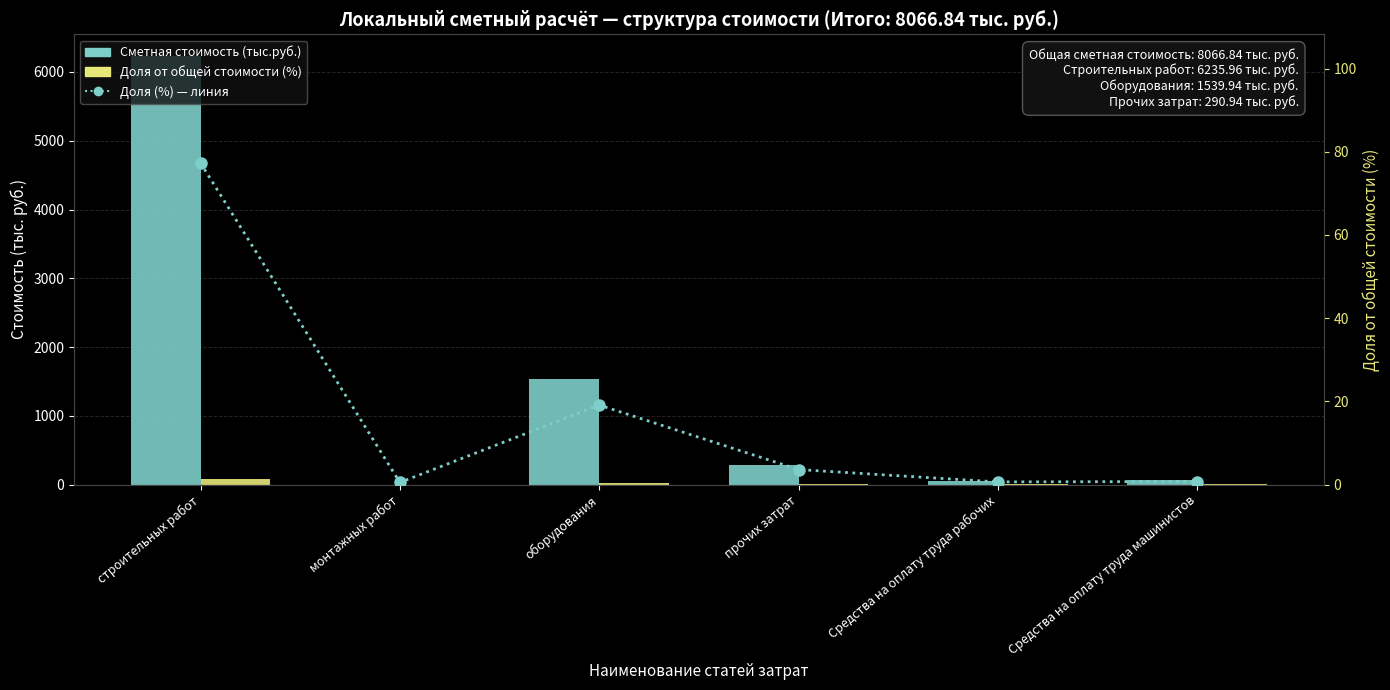

At which label is Доля от общей стоимости (%) closest to 38?

оборудования